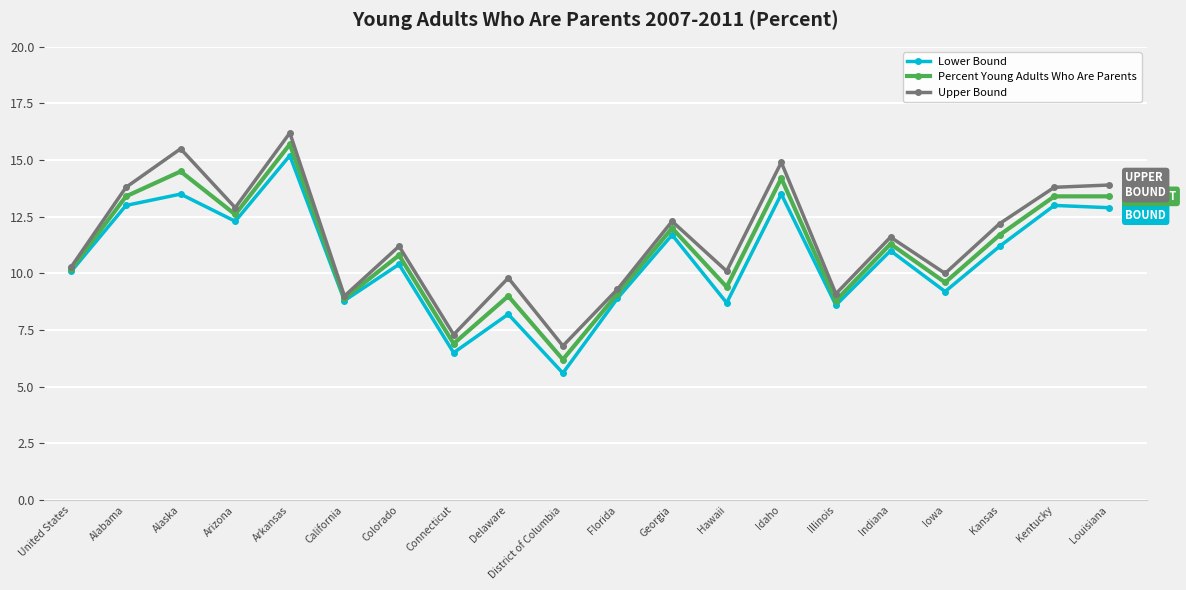

True or false: Upper Bound and Lower Bound cross at least once.

False